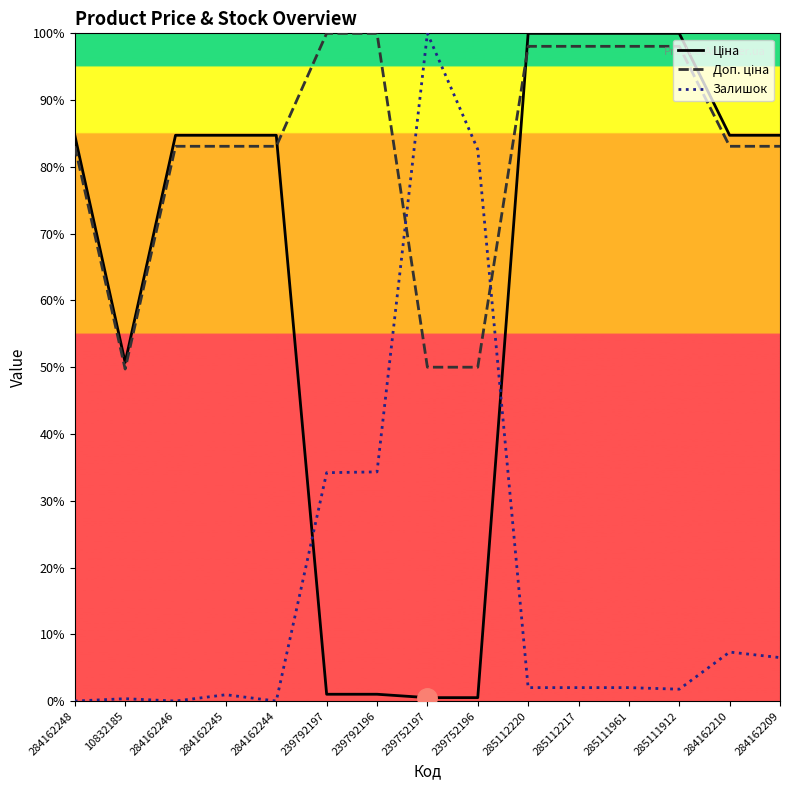

Between which two adjacent categories do Залишок and Ціна first intersect?

284162244 and 239792197